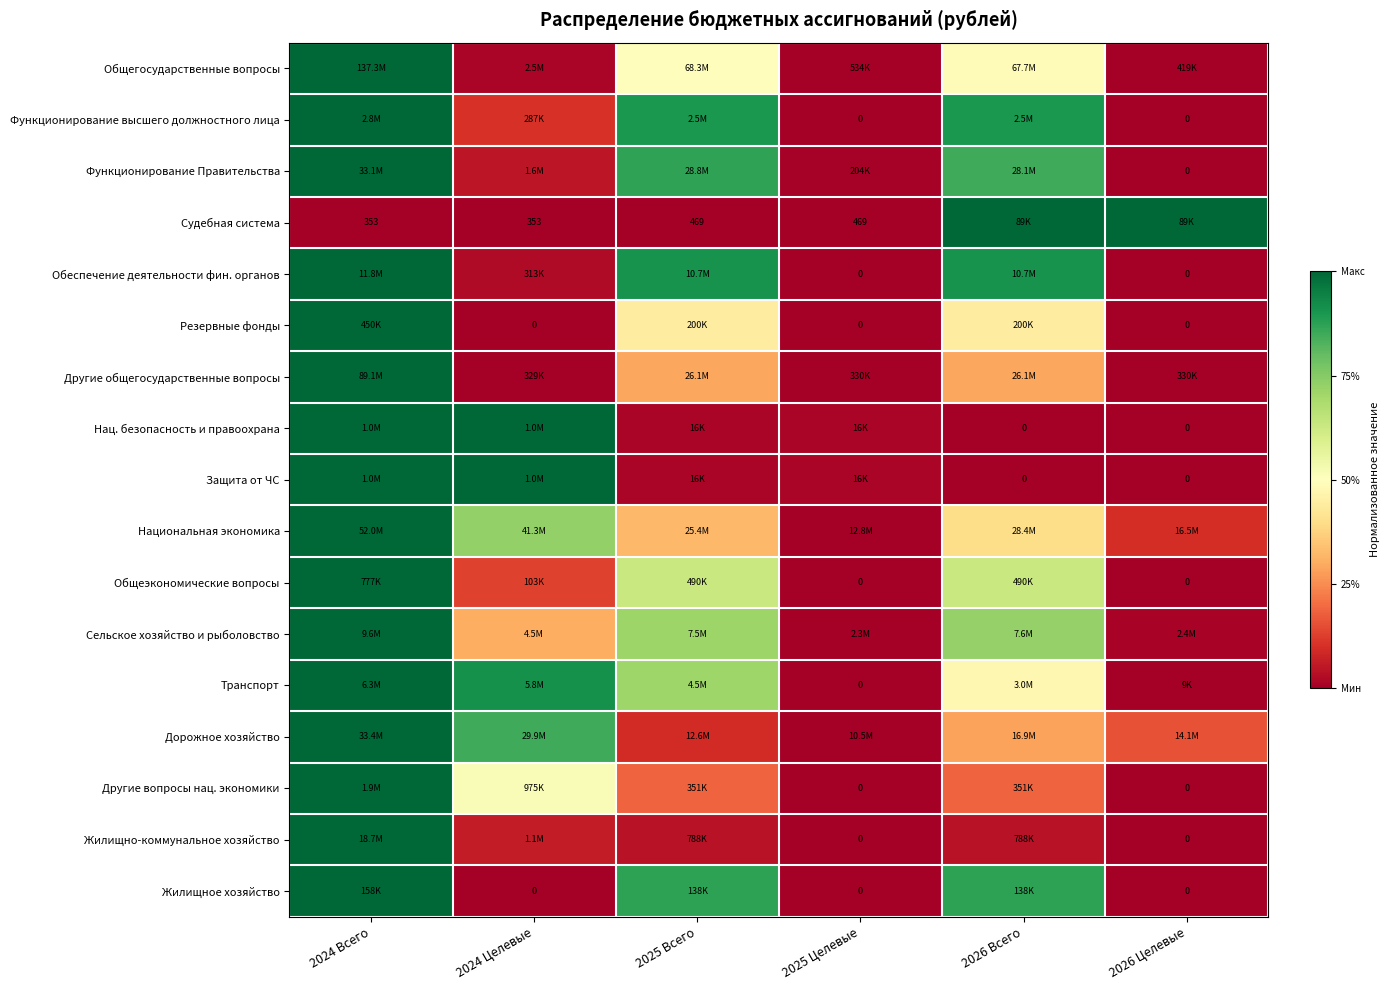

How many values in Защита от ЧС are above zero?

4